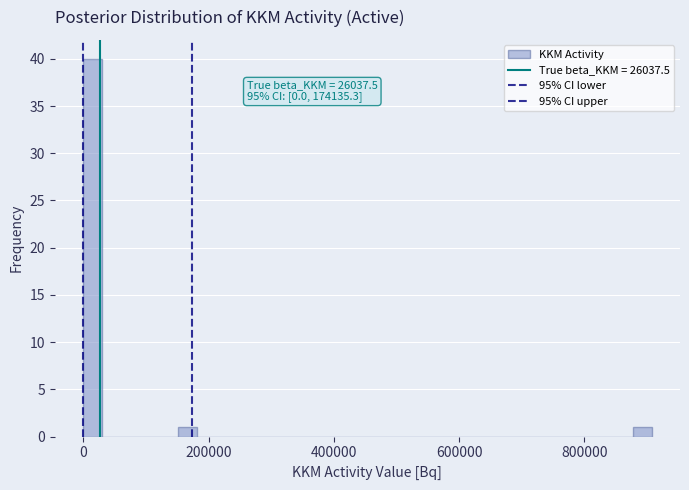

Read against the x-axis, roughly where is the centre of the tallest bar?

20000